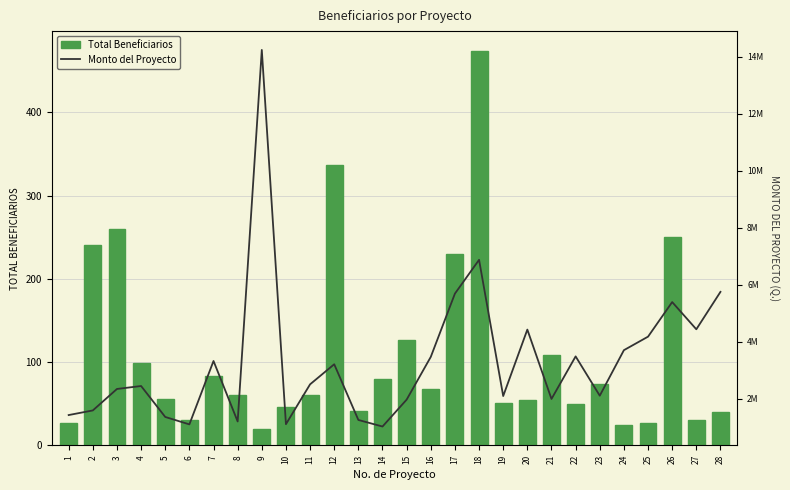

What is the difference between the maximum and minimum values in the Monto del Proyecto series?

13231224.0